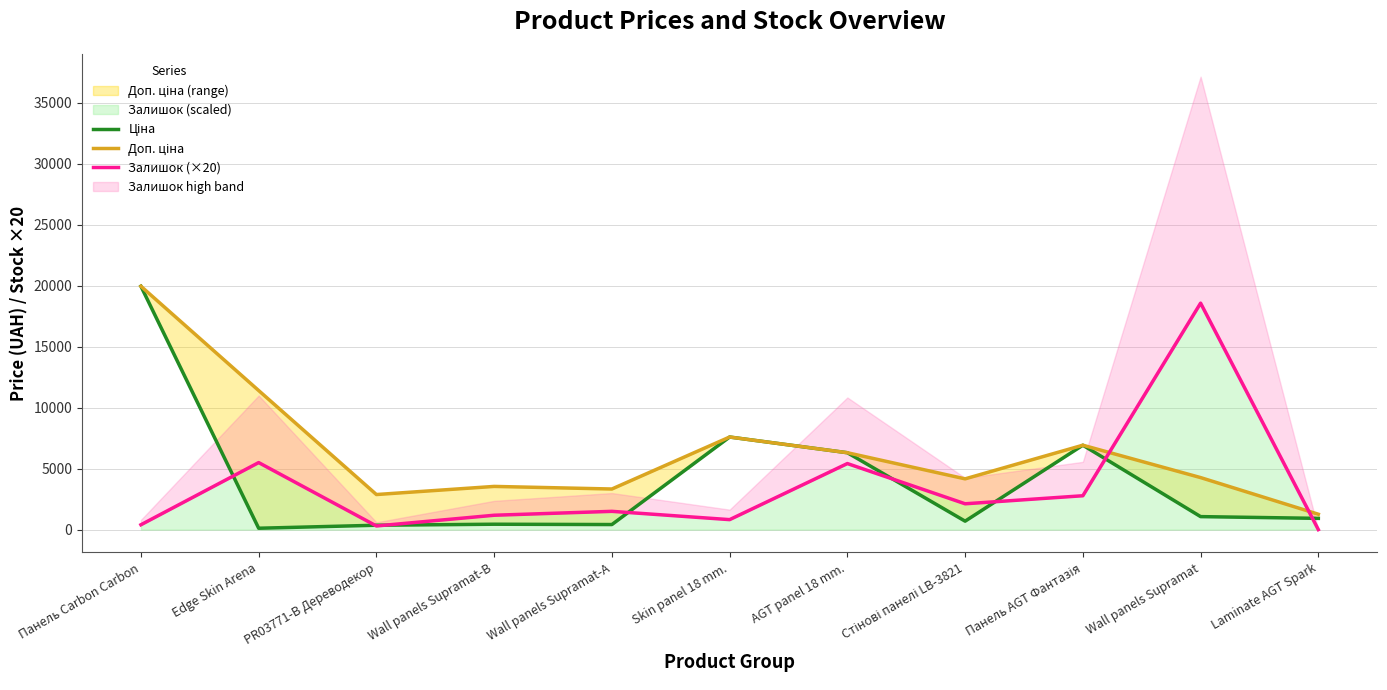

What is the difference between the maximum and minimum values in the Ціна series?

19850.1